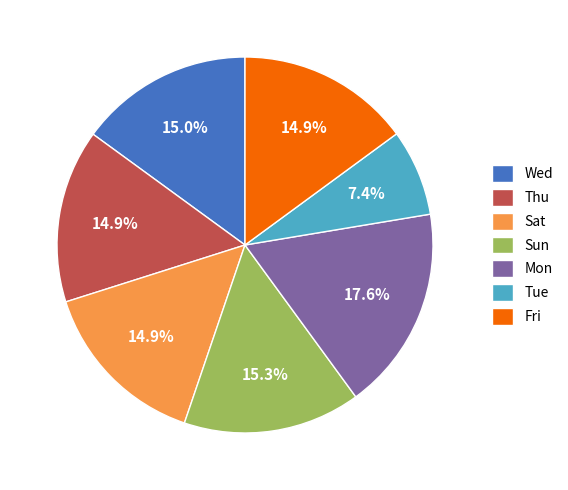

Is there any slice that represents more than half of the pie?

No